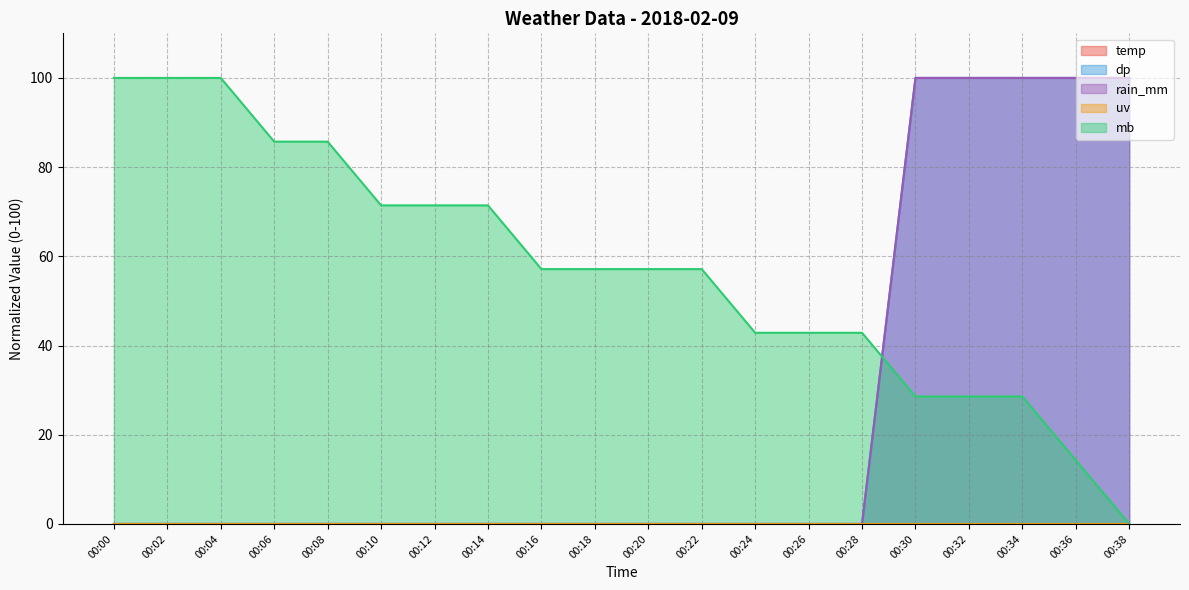

Does the chart have visible grid lines?

Yes